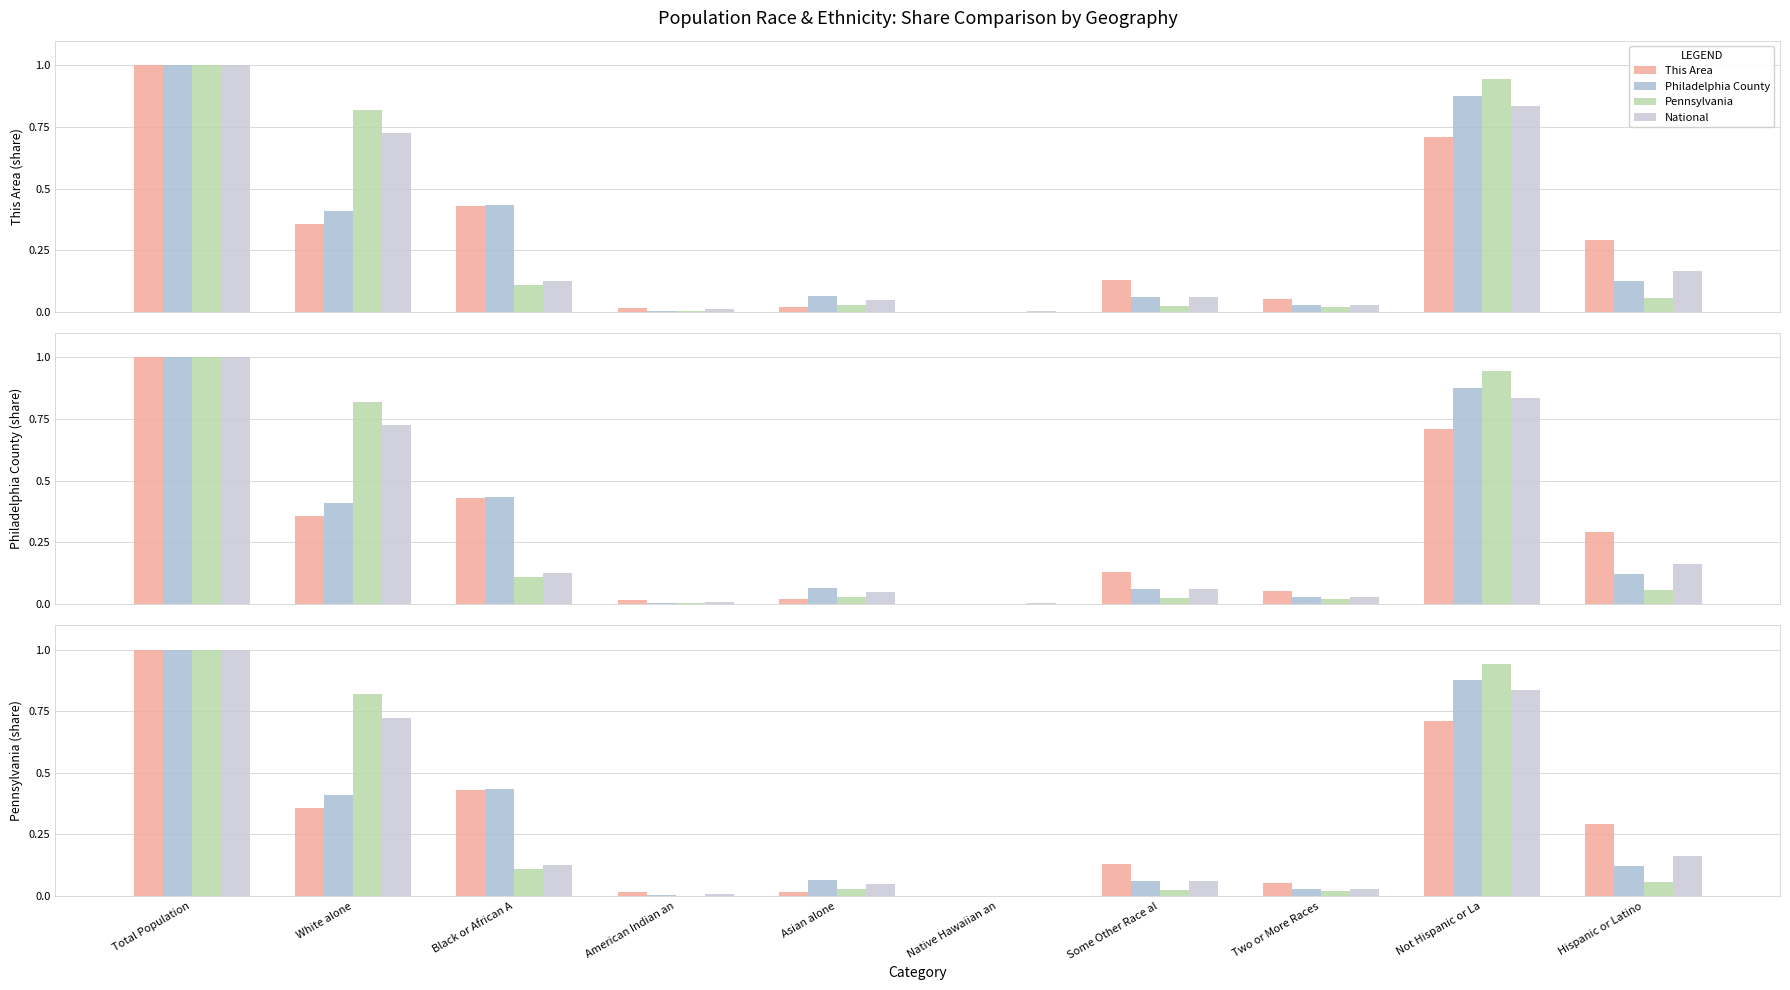

What position from the left is White alone?

2